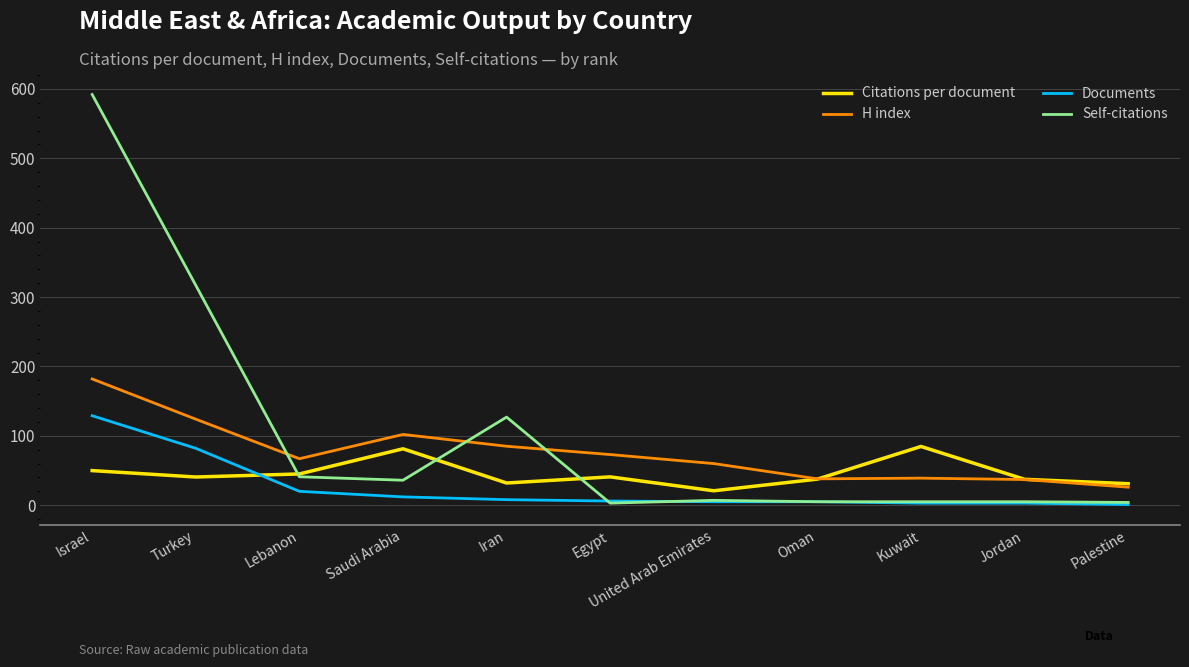

The Citations per document series shows 20.8 at United Arab Emirates. True or false?

True